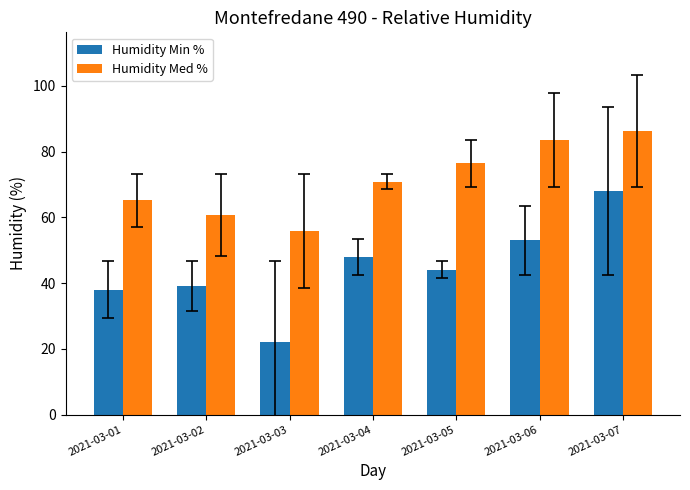

Is it true that Humidity Med % equals 65.2 at 2021-03-01?

True